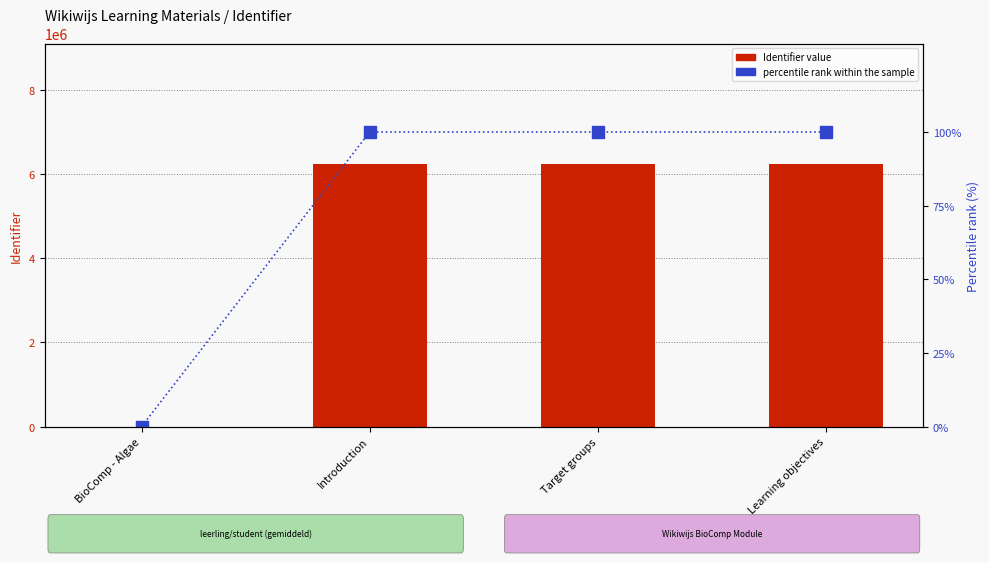

Rank the series by their maximum value, from lowest to highest.

percentile rank within the sample, Identifier value